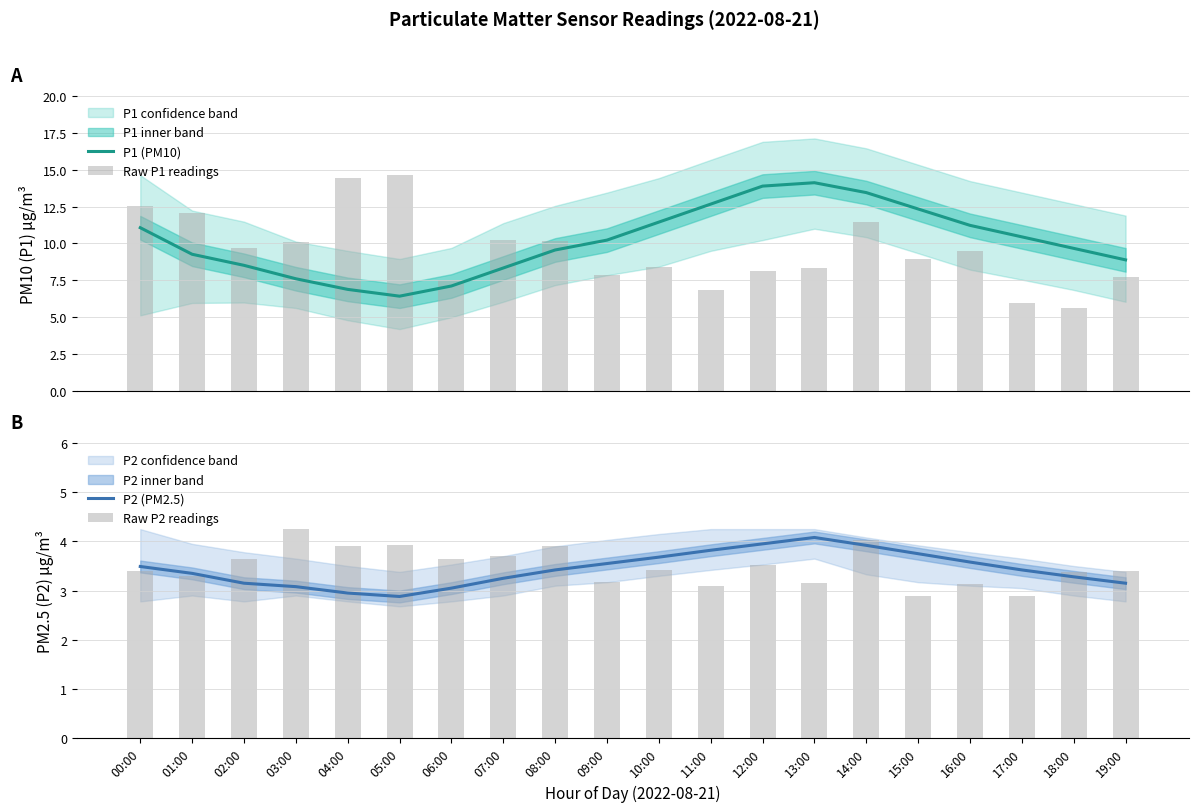

What is the difference between the maximum and minimum values in the Raw P1 readings series?

9.0